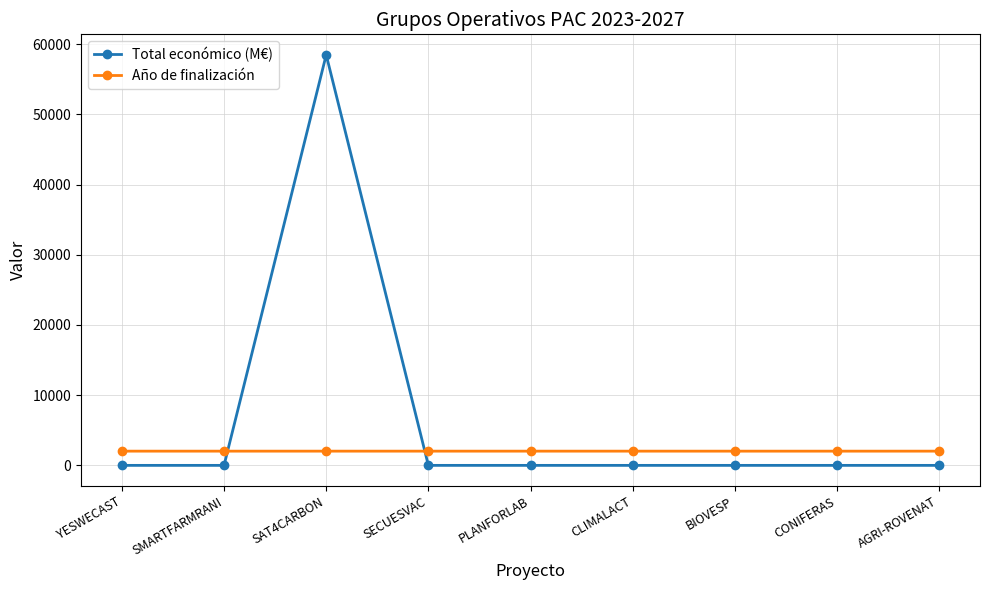

What is the average value of the Total económico (M€) series?

6496.4